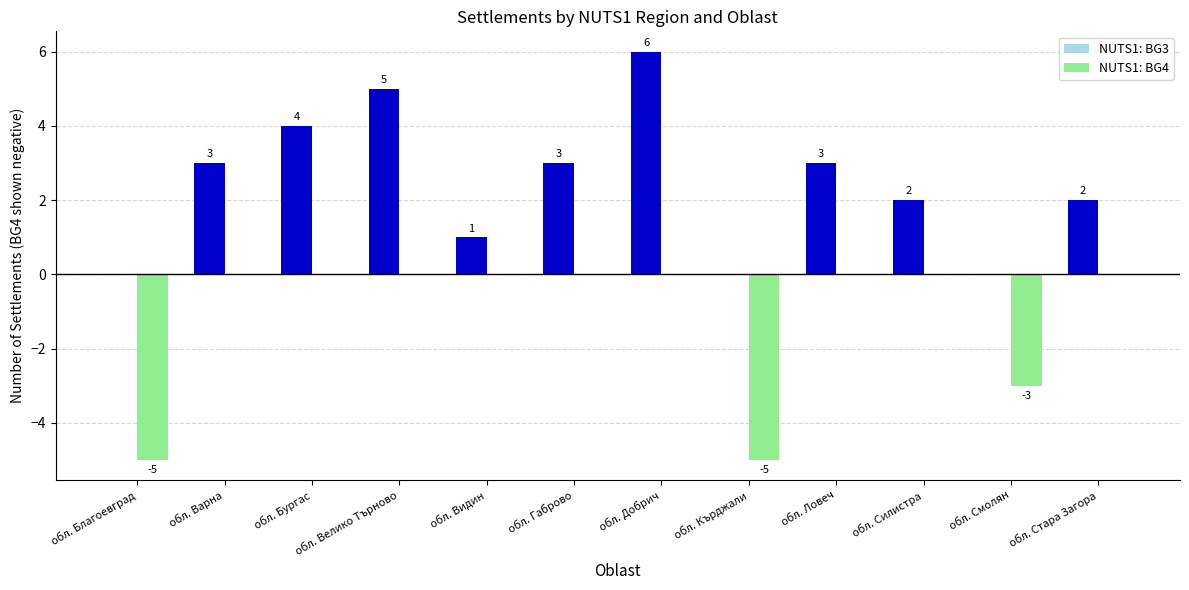

Between обл. Велико Търново and обл. Ловеч, which series saw the biggest shift?

NUTS1: BG3